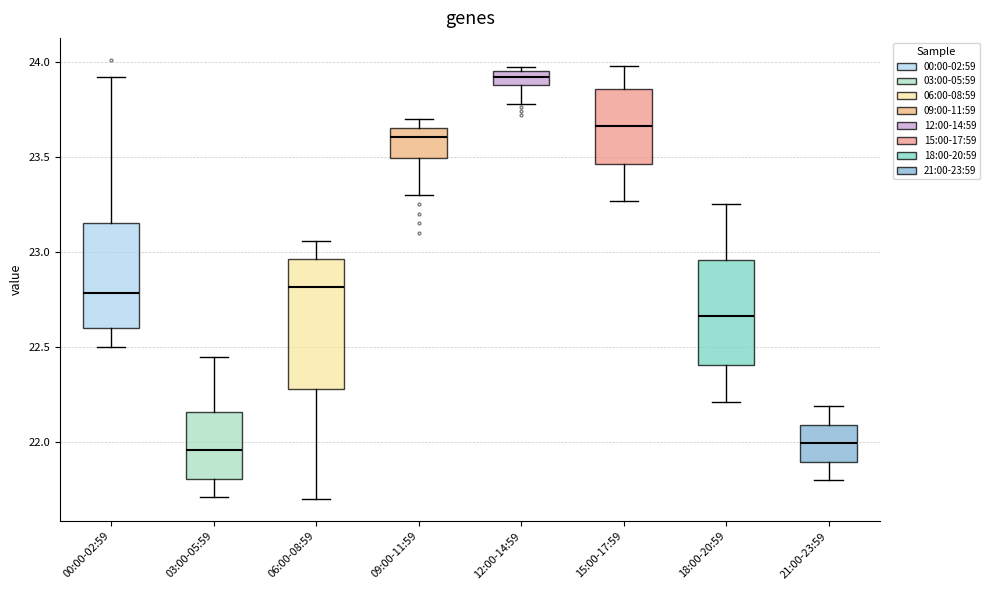

Which box is the tallest, from its lower edge to its upper edge?

06:00-08:59